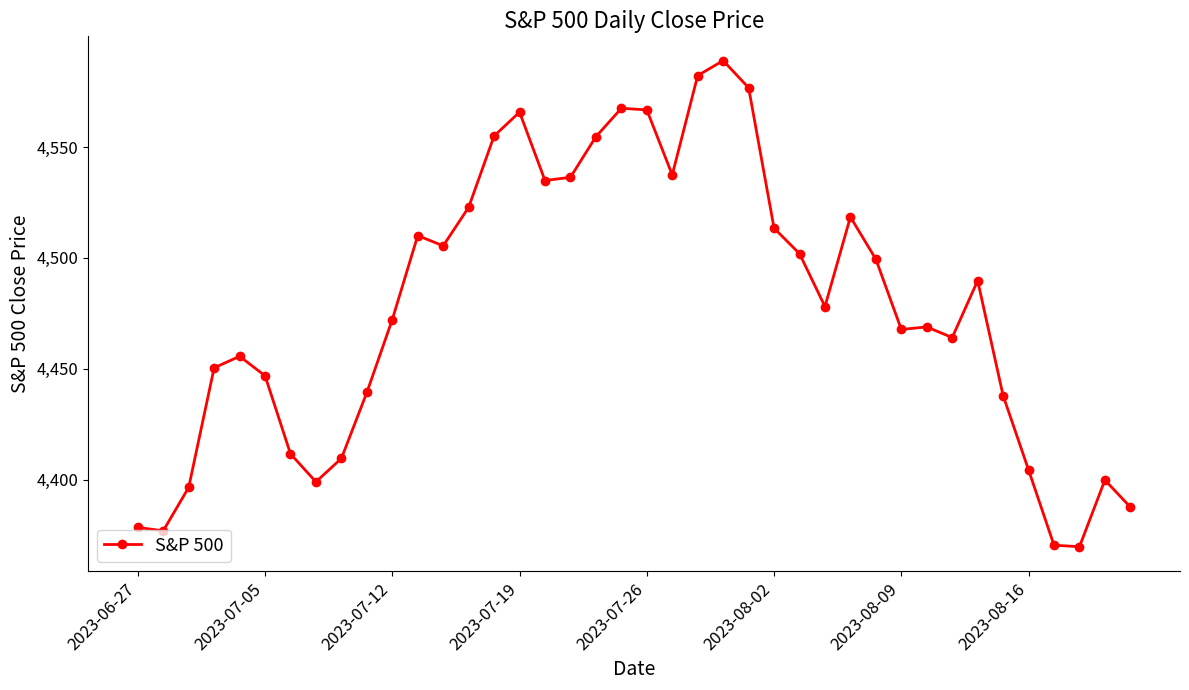

Count the number of data series in this chart.

1